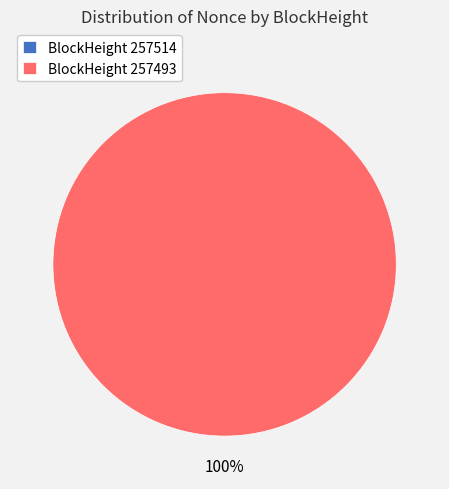

Which slice is the largest?

257493